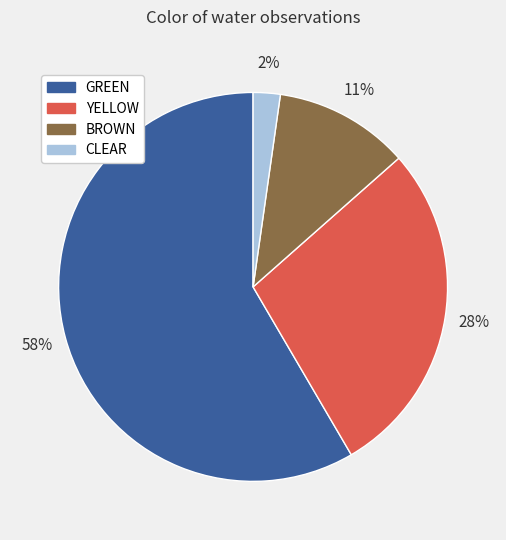

Does any single category account for the majority?

Yes